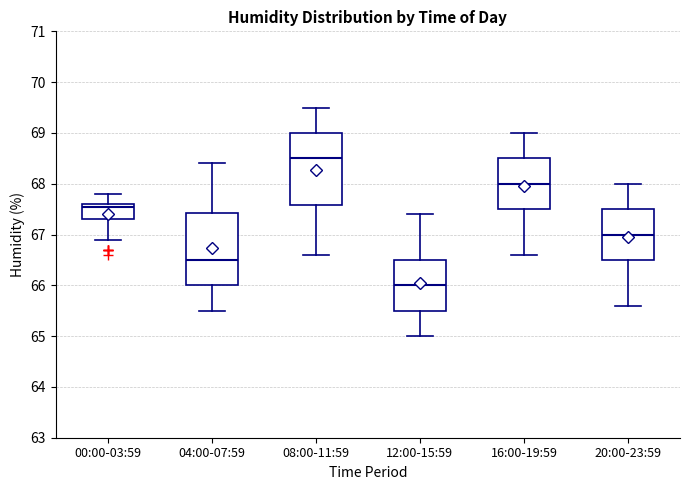

Reading left to right, transcribe this box plot: for each box, give where its median line is, the range the box spans, and where its two whiskers end, as read against the y-axis. The values are not printed on the chart, so give them approximately, as read against the axis.

00:00-03:59: median 67.6 (just below the box's upper edge), box 67.3 to 67.6, whiskers 66.9 to 67.8
04:00-07:59: median 66.5, box 66.0 to 67.4, whiskers 65.5 to 68.4
08:00-11:59: median 68.5, box 67.6 to 69.0, whiskers 66.6 to 69.5
12:00-15:59: median 66.0, box 65.5 to 66.5, whiskers 65.0 to 67.4
16:00-19:59: median 68.0, box 67.5 to 68.5, whiskers 66.6 to 69.0
20:00-23:59: median 67.0, box 66.5 to 67.5, whiskers 65.6 to 68.0